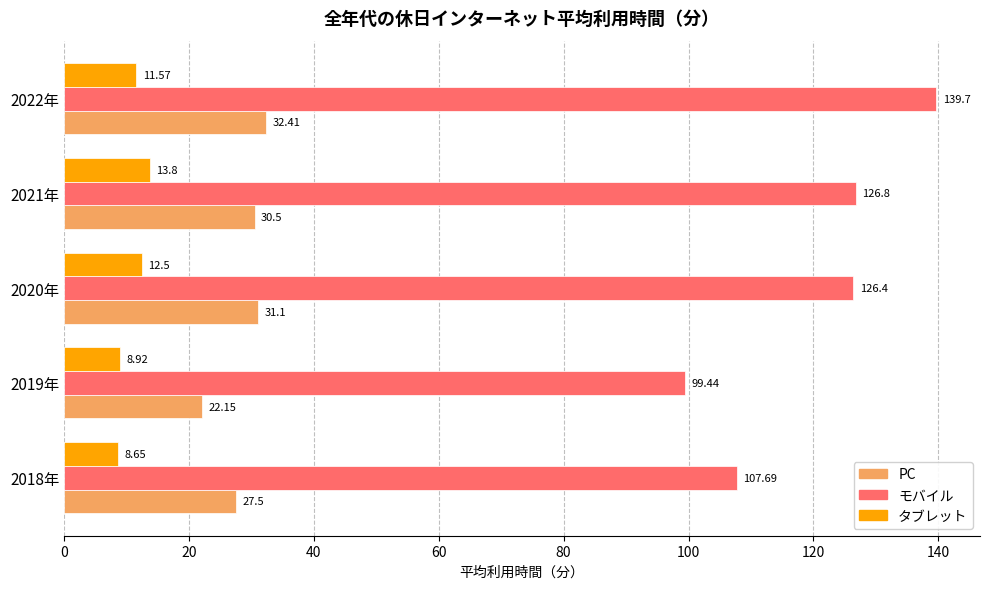

What is the sum of the タブレット values at 2021年 and 2020年?

26.3